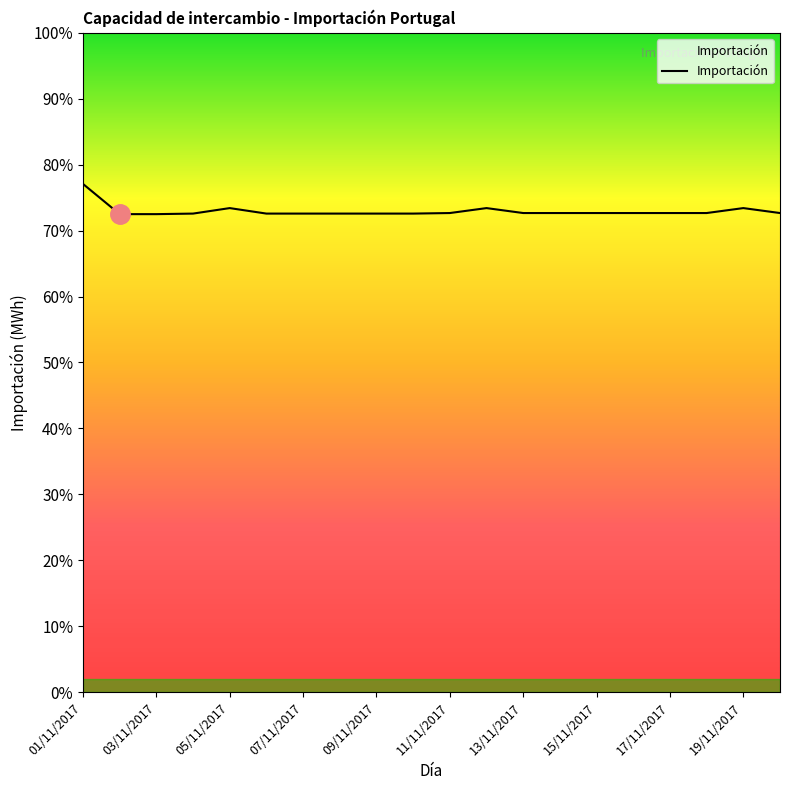

Reading left to right, extract all data points from this chart.

3854.2	3625.0	3625.0	3629.2	3670.8	3629.2	3629.2	3629.2	3629.2	3629.2	3633.3	3670.8	3633.3	3633.3	3633.3	3633.3	3633.3	3633.3	3670.8	3633.3